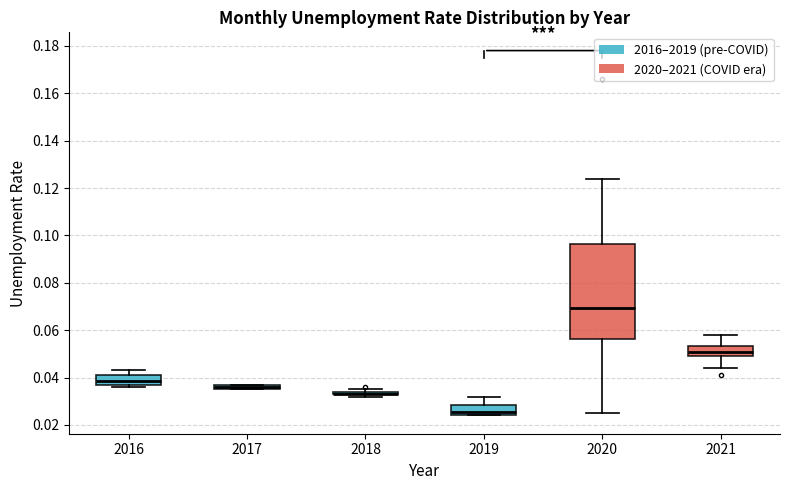

Which box is the tallest, from its lower edge to its upper edge?

2020